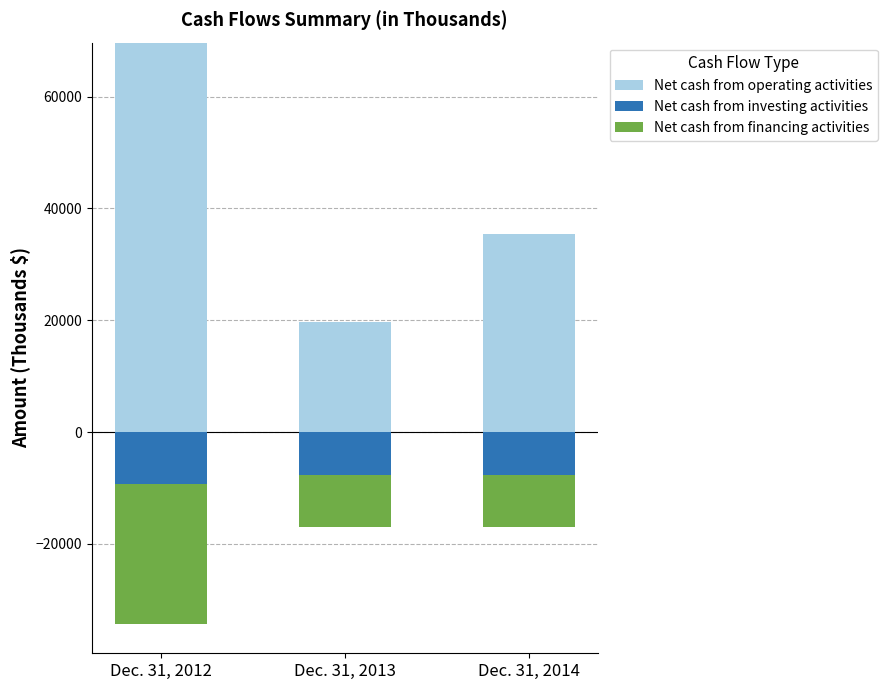

Is the value of Net cash from operating activities at Dec. 31, 2014 greater than the value of Net cash from investing activities at Dec. 31, 2012?

Yes